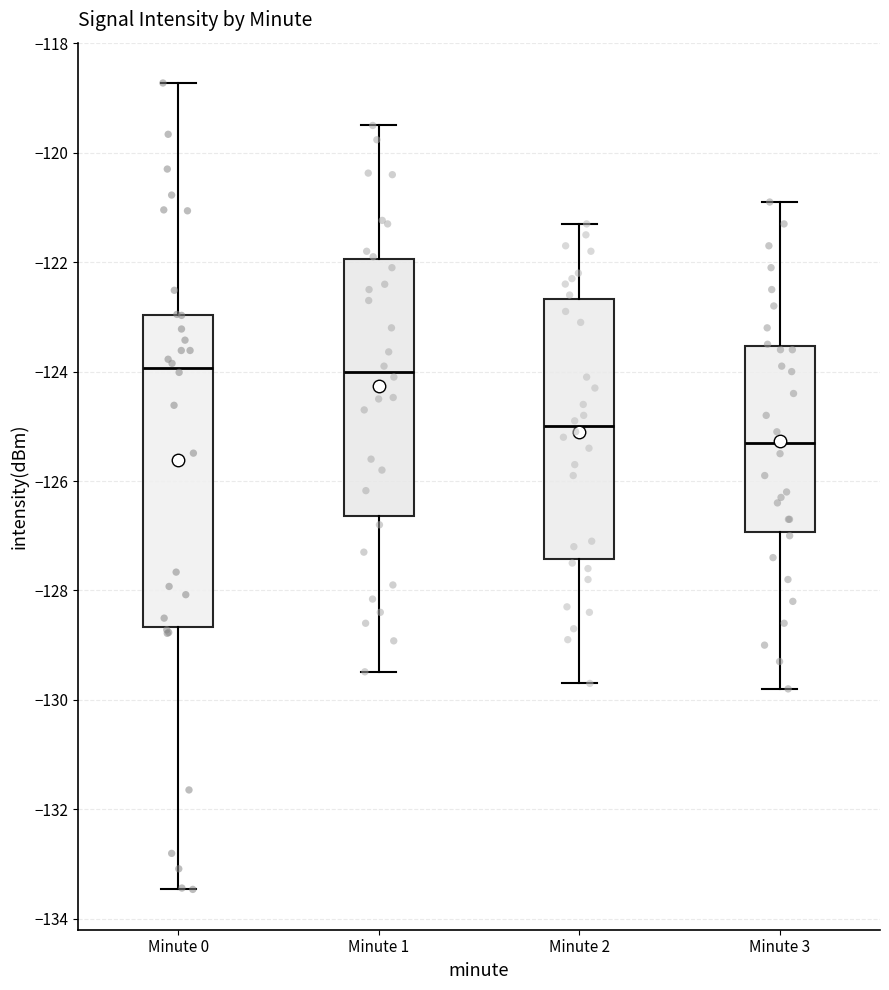

Which box has the lowest median line?

Minute 3